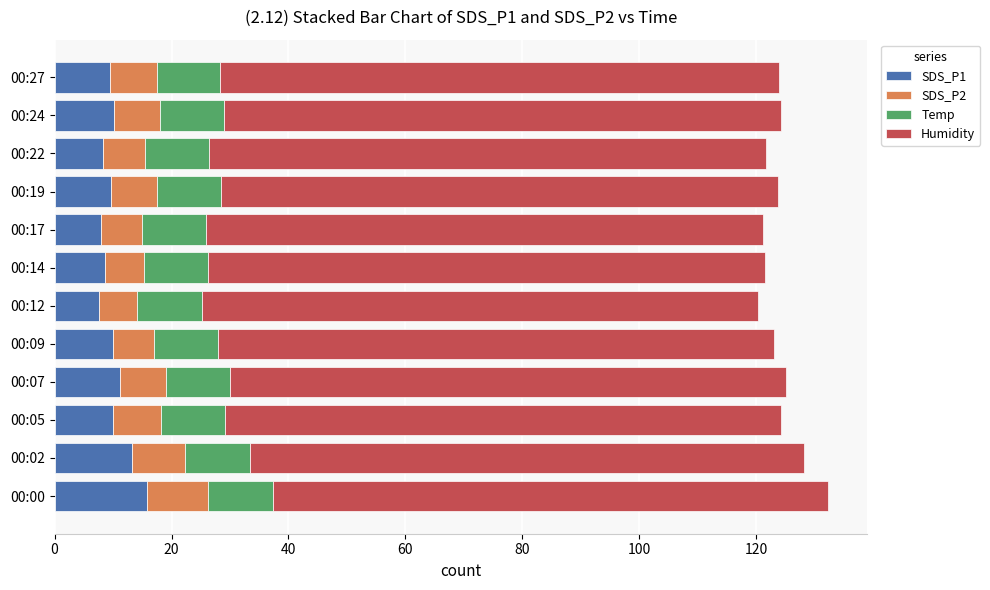

Is it true that SDS_P1 equals 16.4 at 00:19?

False